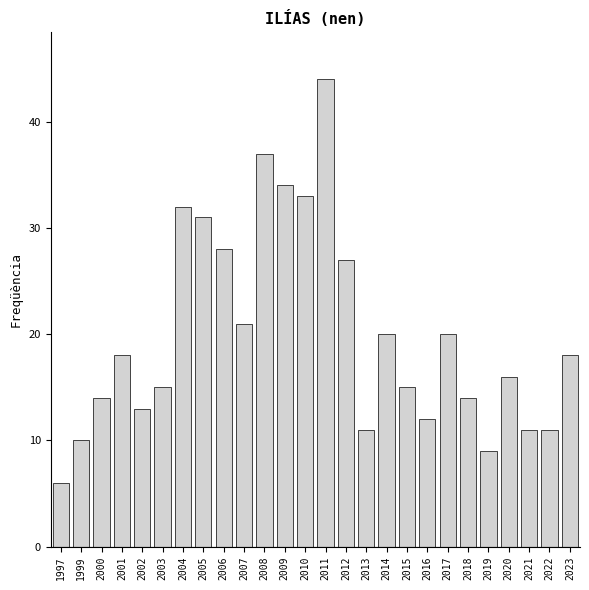

Reading left to right, transcribe all the data shown in this chart.

1997=6	1999=10	2000=14	2001=18	2002=13	2003=15	2004=32	2005=31	2006=28	2007=21	2008=37	2009=34	2010=33	2011=44	2012=27	2013=11	2014=20	2015=15	2016=12	2017=20	2018=14	2019=9	2020=16	2021=11	2022=11	2023=18